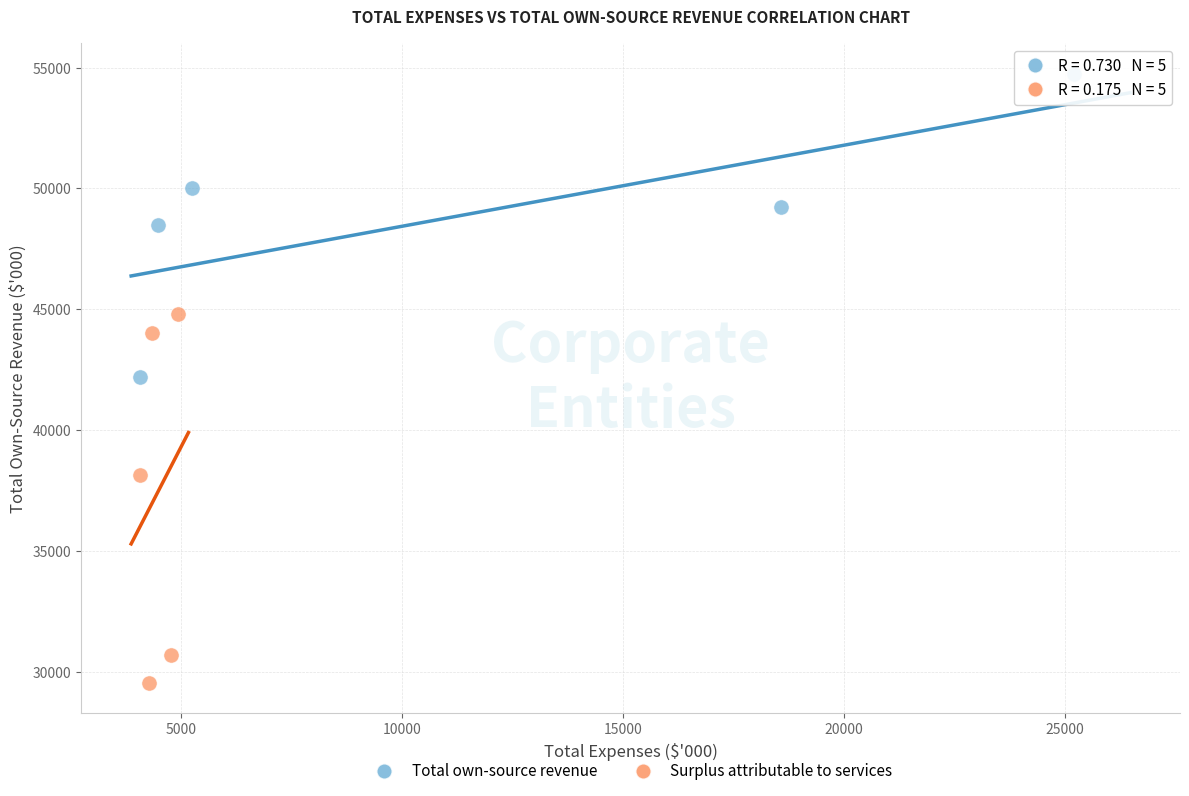

Which series has the widest spread of Y values?

Surplus attributable to services